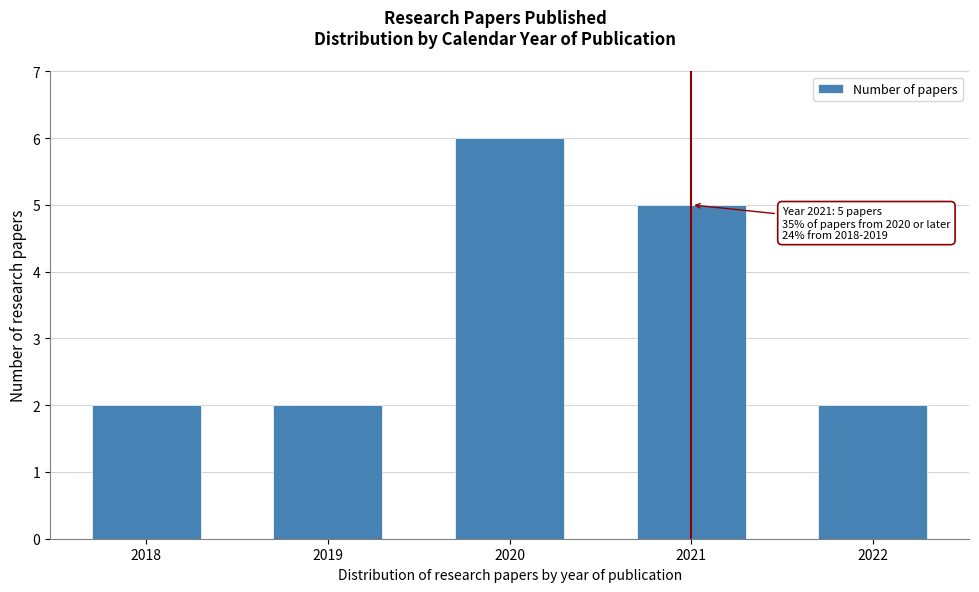

Reading left to right, extract all data points from this chart.

2018=2	2019=2	2020=6	2021=5	2022=2